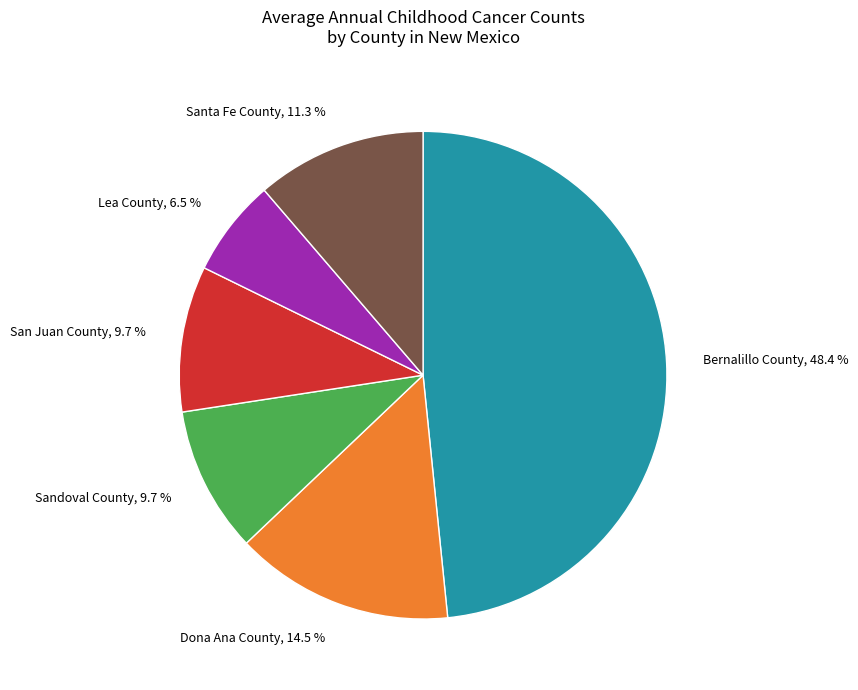

Which slice is the smallest?

Lea County